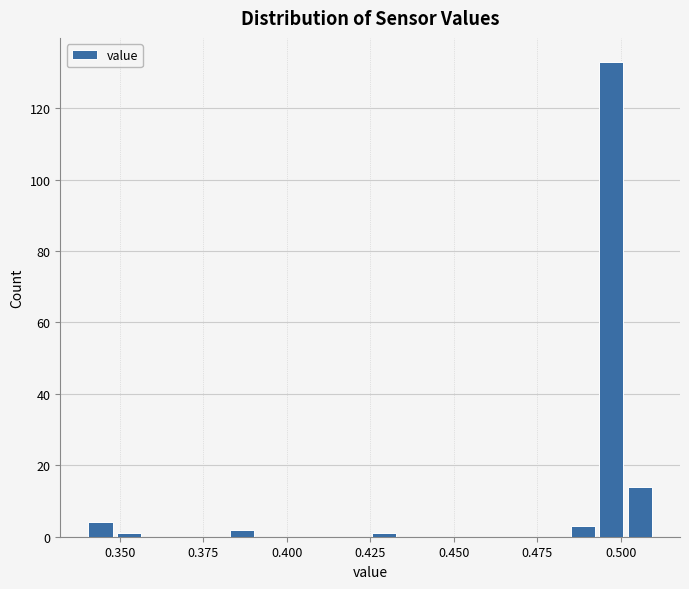

Around what value on the x-axis is the tallest bar? Give the approximate position of its centre, as read against the axis.

0.495